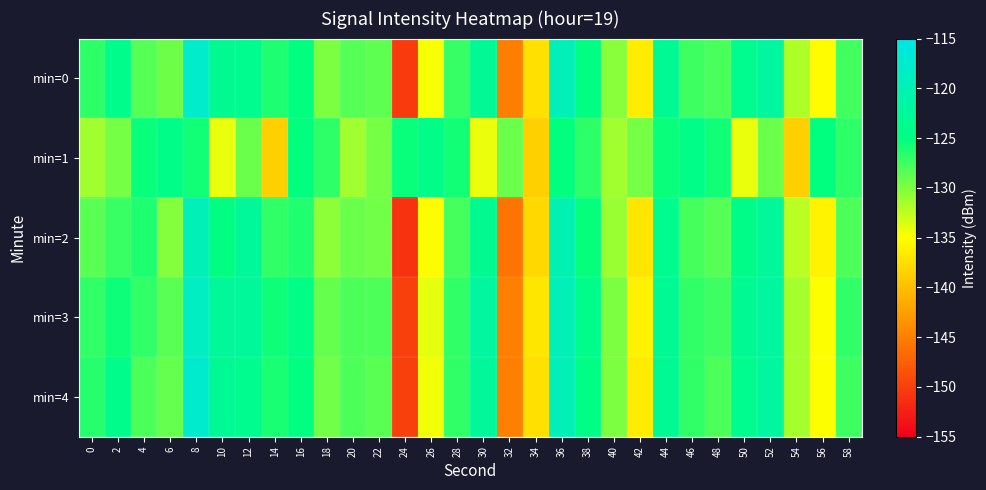

Which series has the widest spread of values?

min=0